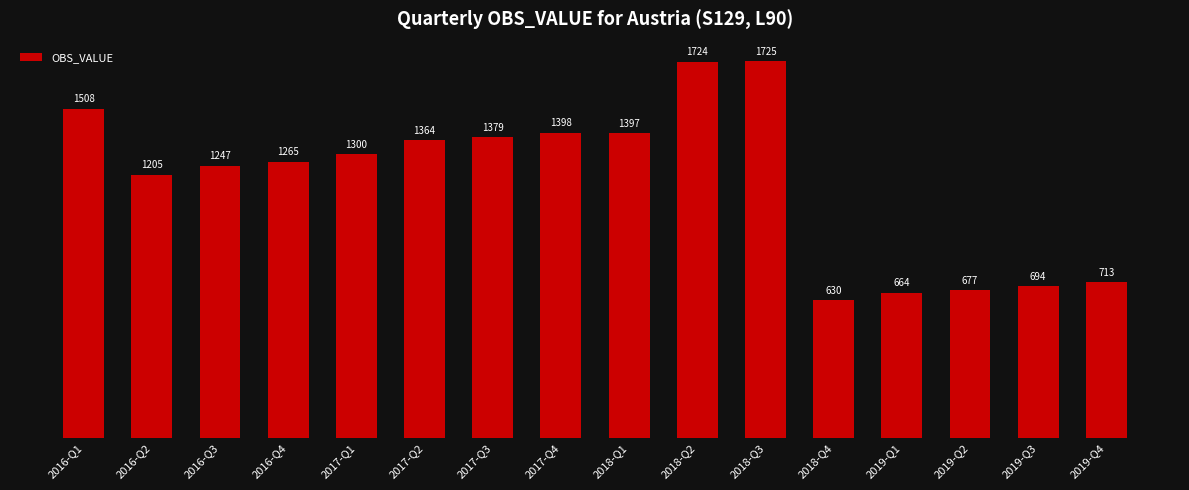

At which label is the value closest to 1177?

2016-Q2